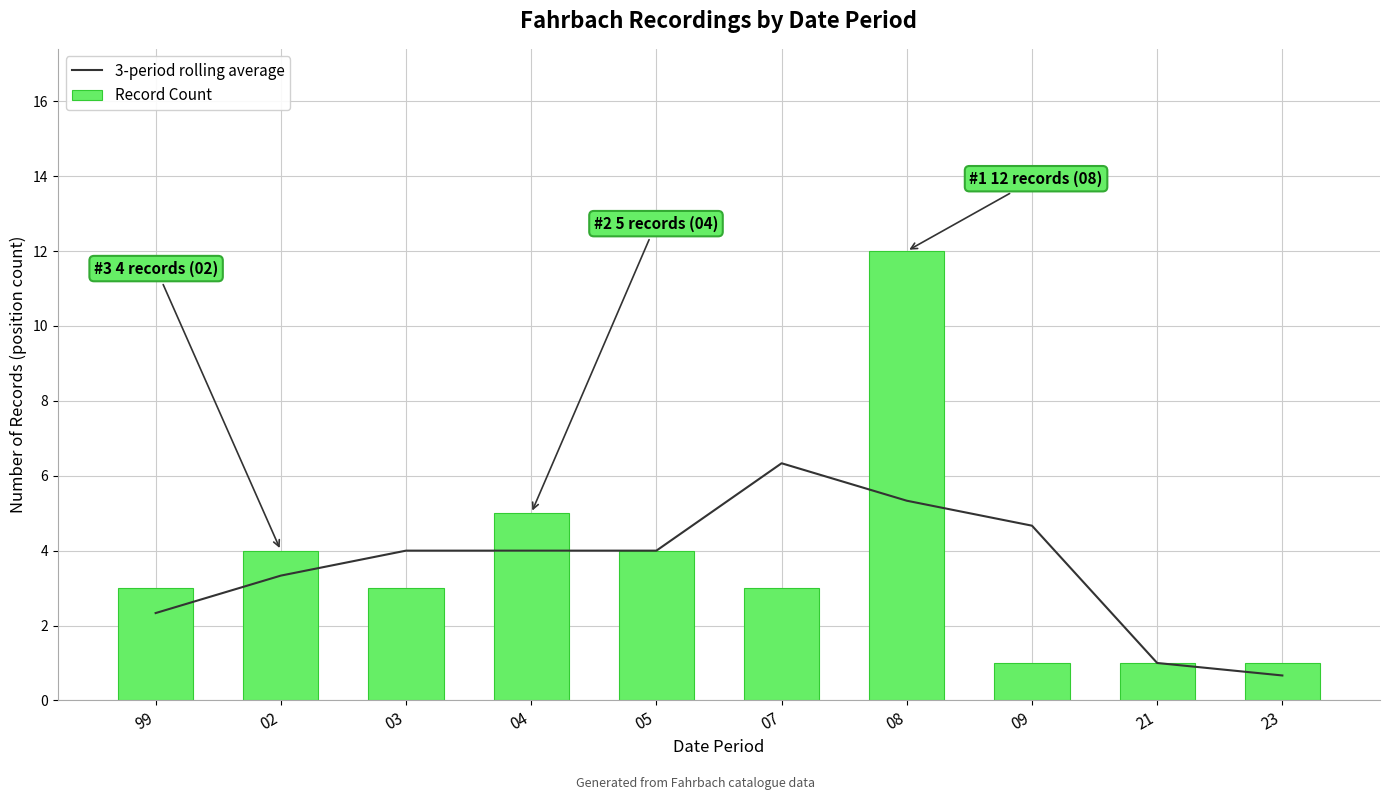

Reading left to right, list all the values displayed in this chart.

3-period rolling average: 2.3	3.3	4.0	4.0	4.0	6.3	5.3	4.7	1.0	0.7
Record Count: 3.0	4.0	3.0	5.0	4.0	3.0	12.0	1.0	1.0	1.0